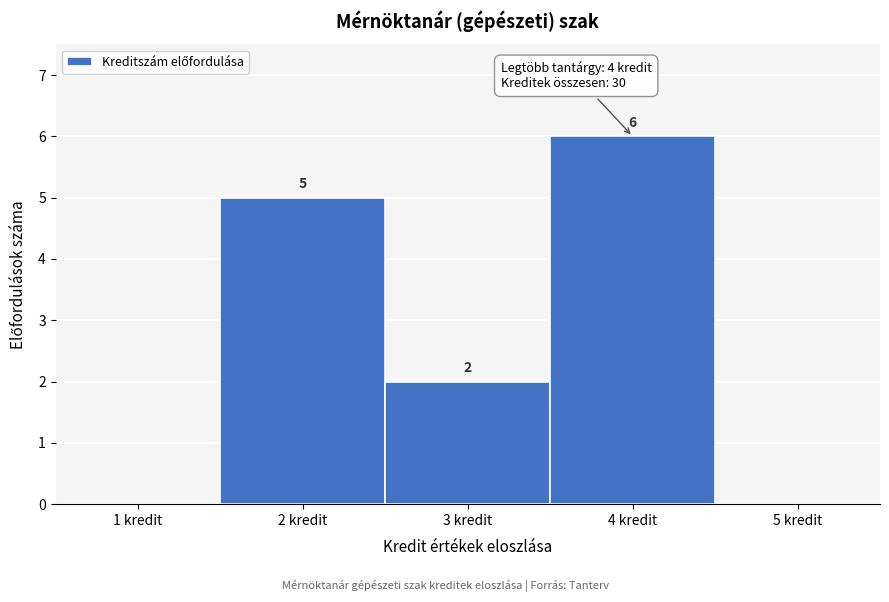

Which range on the x-axis has the tallest bar?

3.5 to 4.5